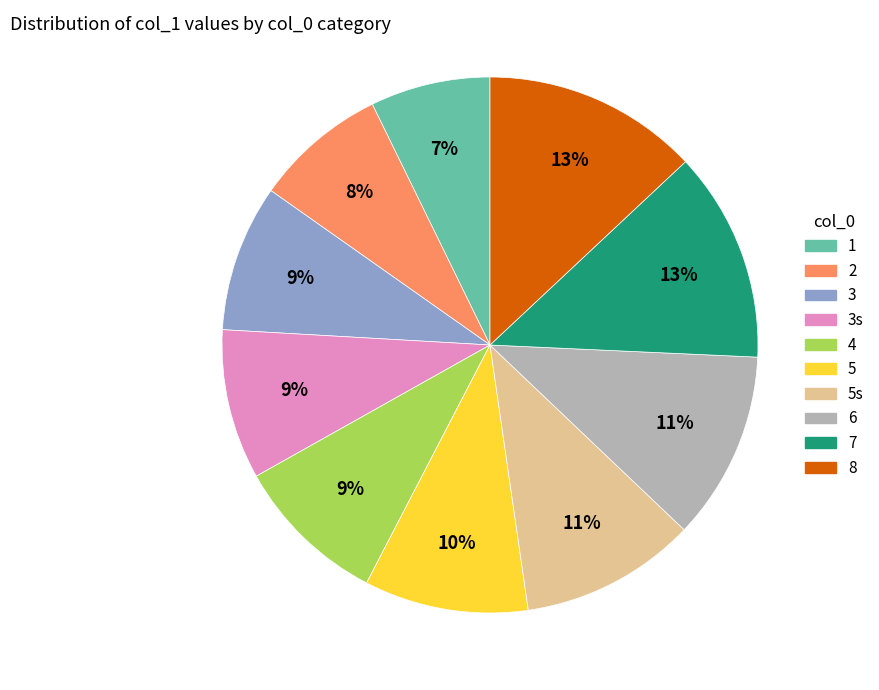

Is there a majority slice in this chart?

No